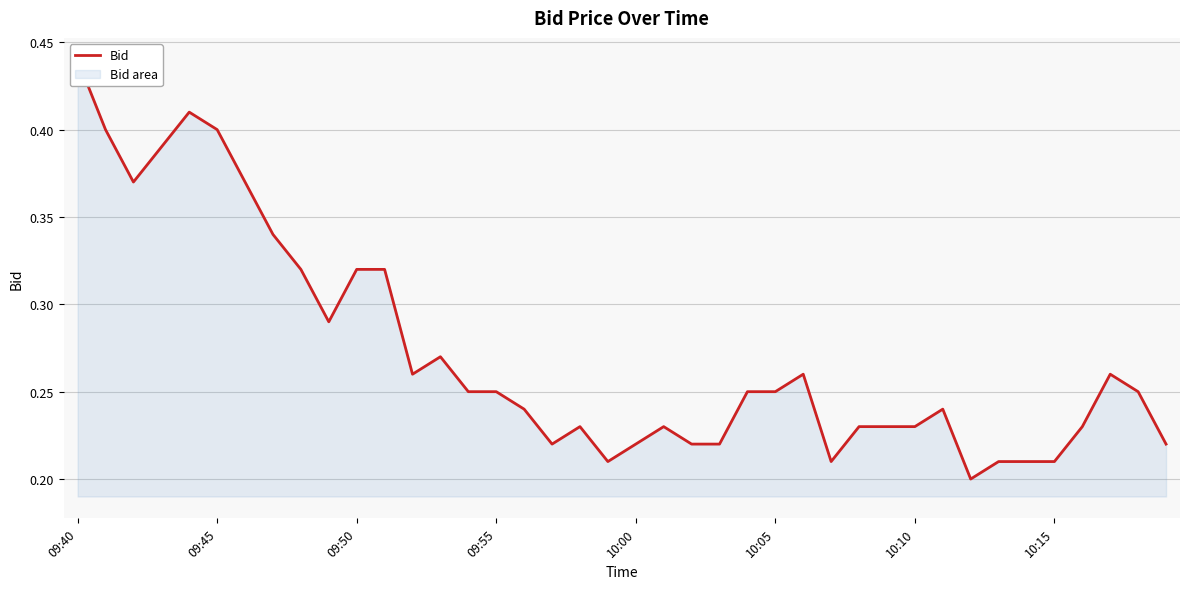

What is the difference between the second highest and second lowest values?

0.2